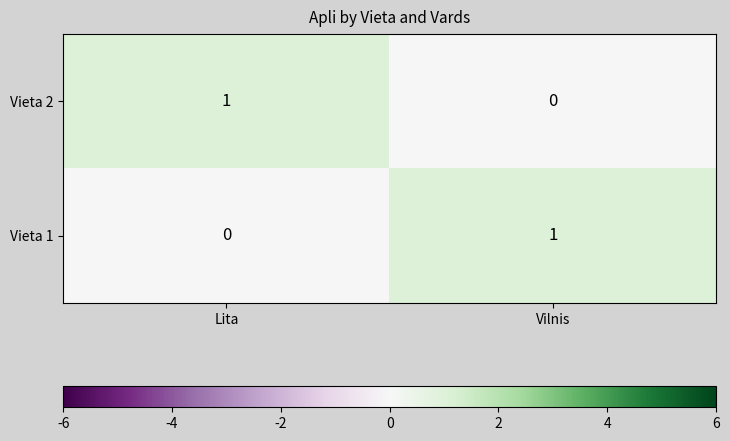

Rank the series at Lita from lowest to highest value.

Vieta 1, Vieta 2